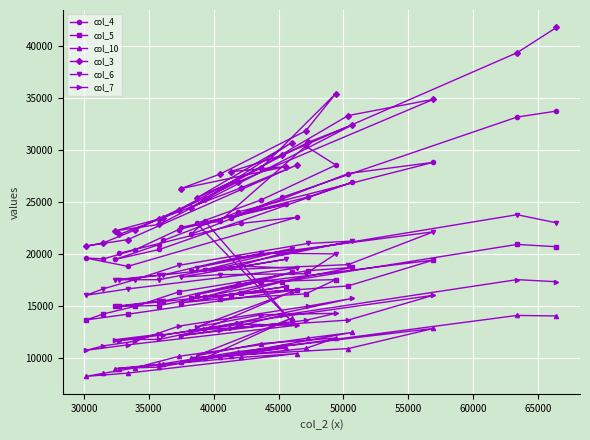

True or false: col_7 and col_5 cross at least once.

False